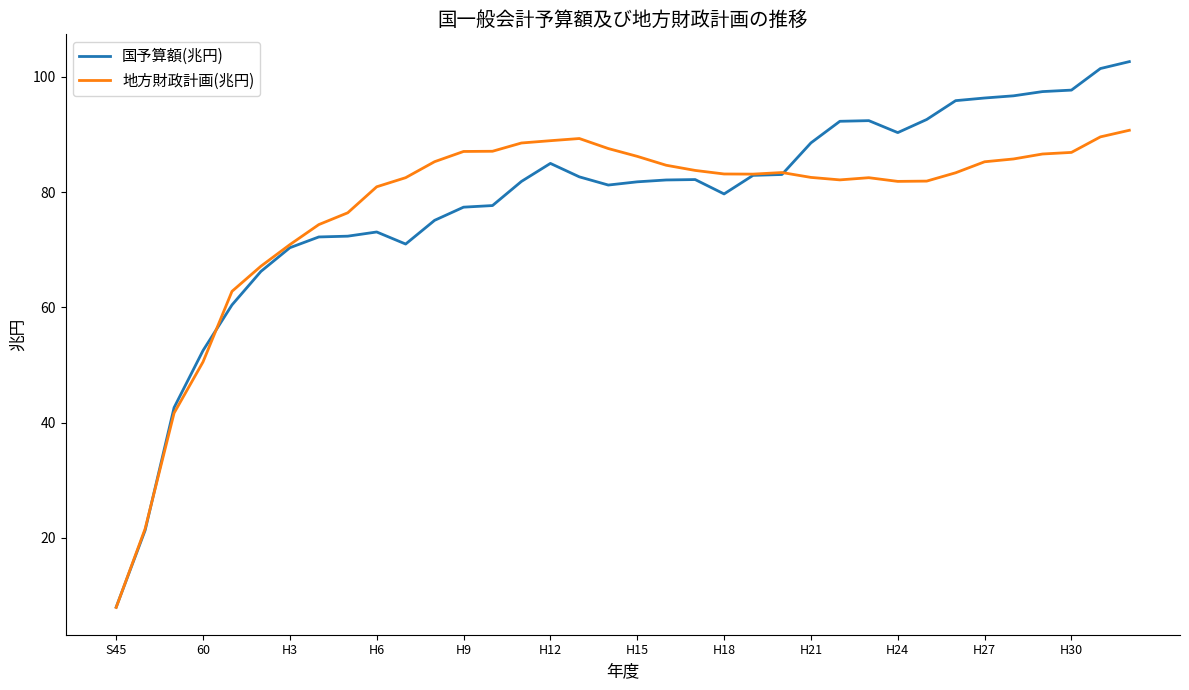

Which series has the widest spread of values?

国予算額(兆円)